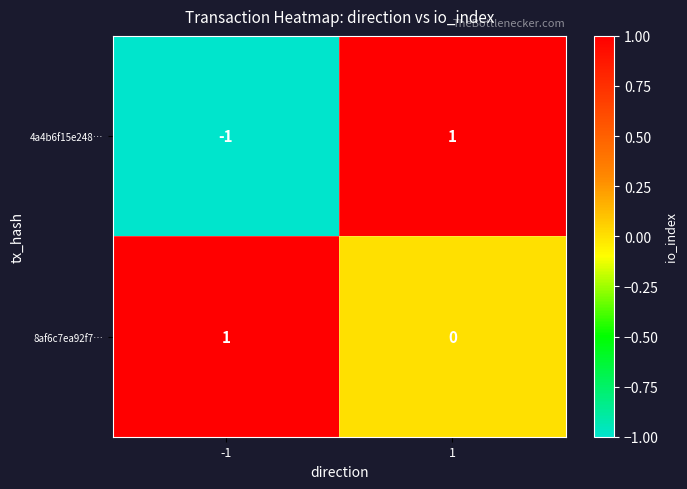

Which series has the largest range (max minus min)?

4a4b6f15e248…